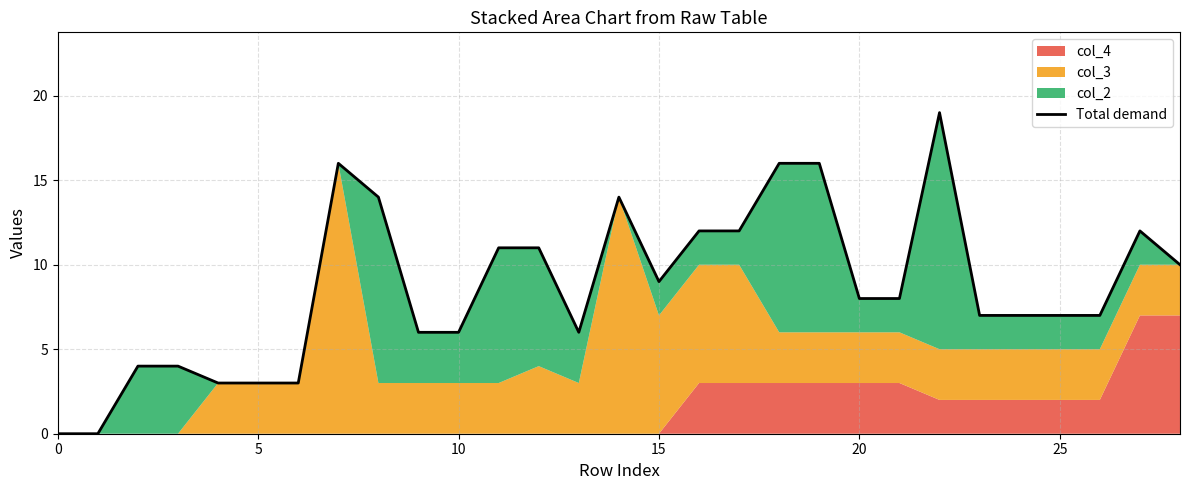

What is the greatest value displayed?

19